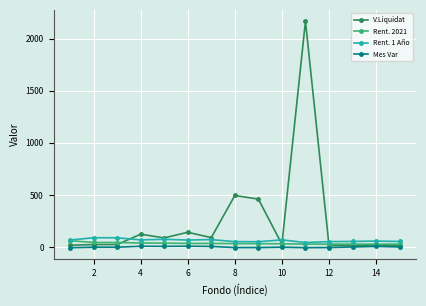

True or false: Mes Var and Rent. 1 Año cross at least once.

False